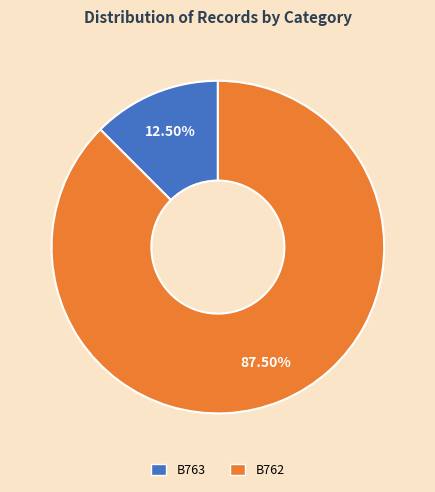

To the nearest percent, what is the combined percentage of B762 and B763?

100%